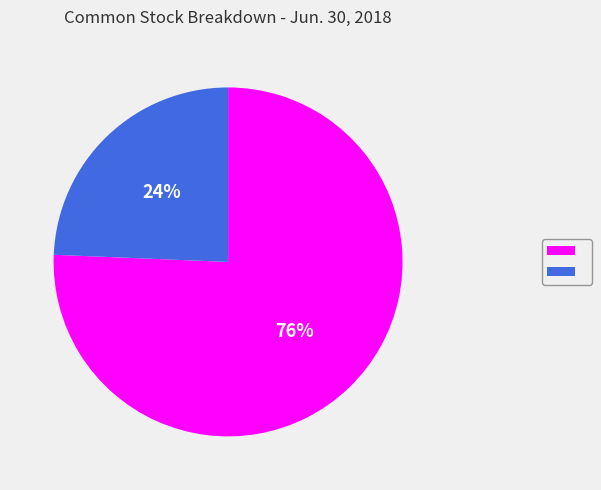

To the nearest percent, what is the average slice percentage?

50%